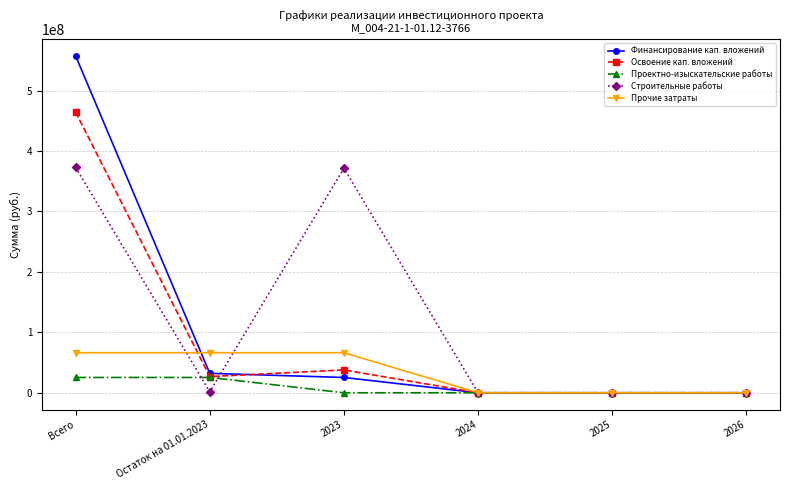

At which category does the chart reach its peak across all series?

Всего